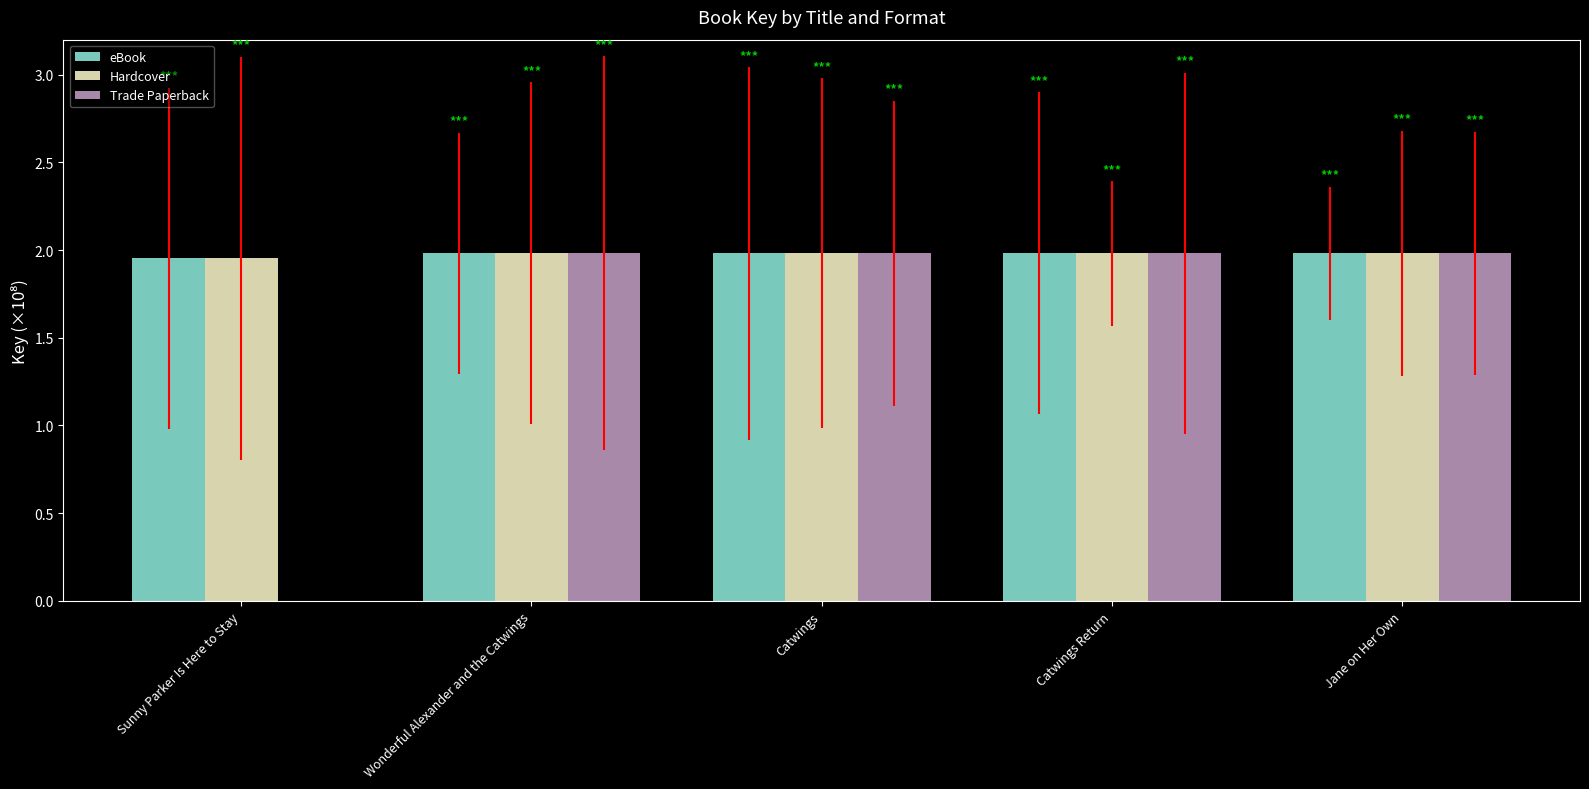

What is the total value across all series at Sunny Parker Is Here to Stay?

3.9